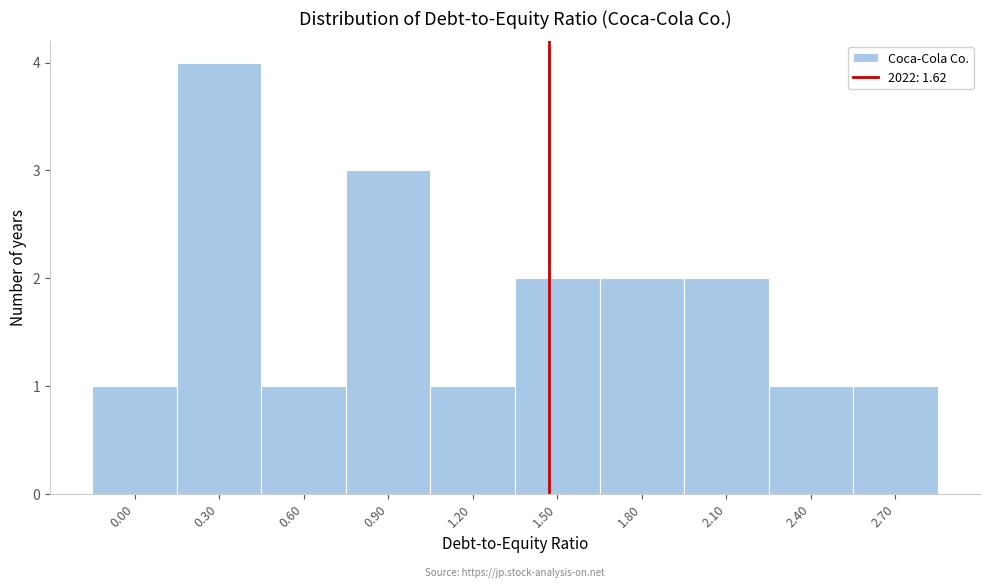

Reading left to right, list all the values displayed in this chart.

0.00=1	0.30=4	0.60=1	0.90=3	1.20=1	1.50=2	1.80=2	2.10=2	2.40=1	2.70=1